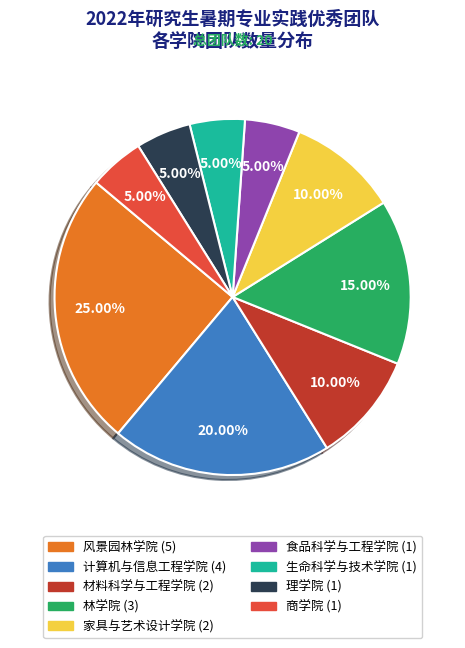

How many slices are in this pie chart?

9